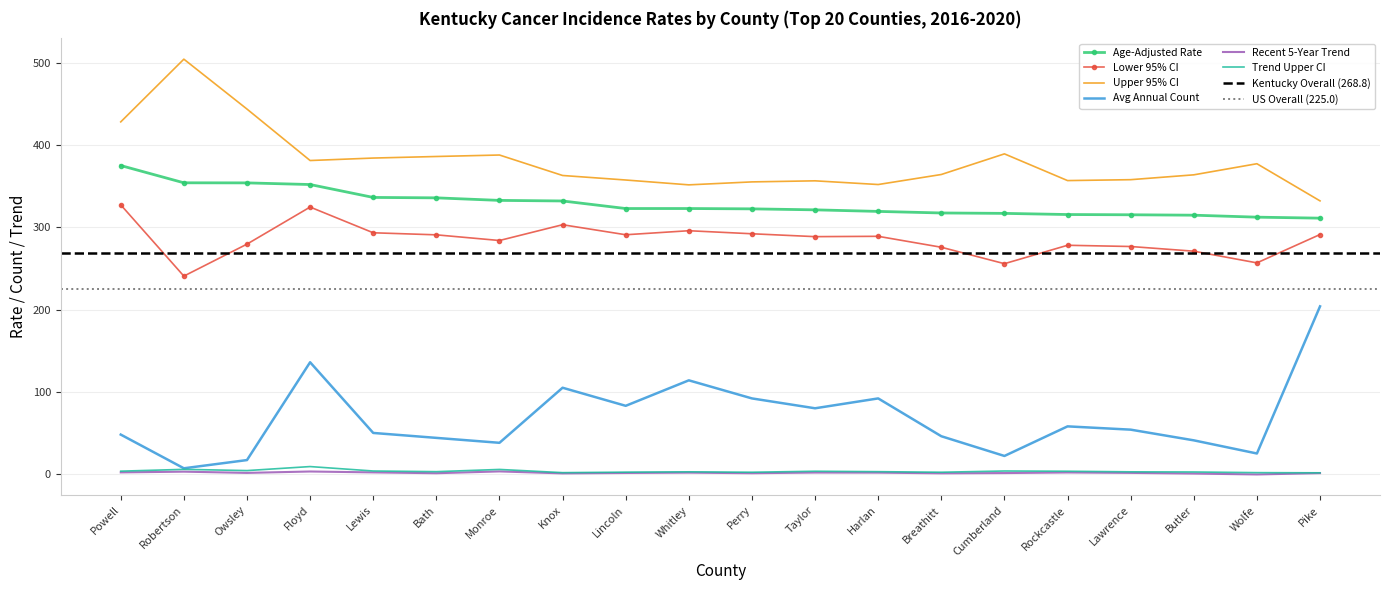

What is the average value of the Trend Upper CI series?

3.4